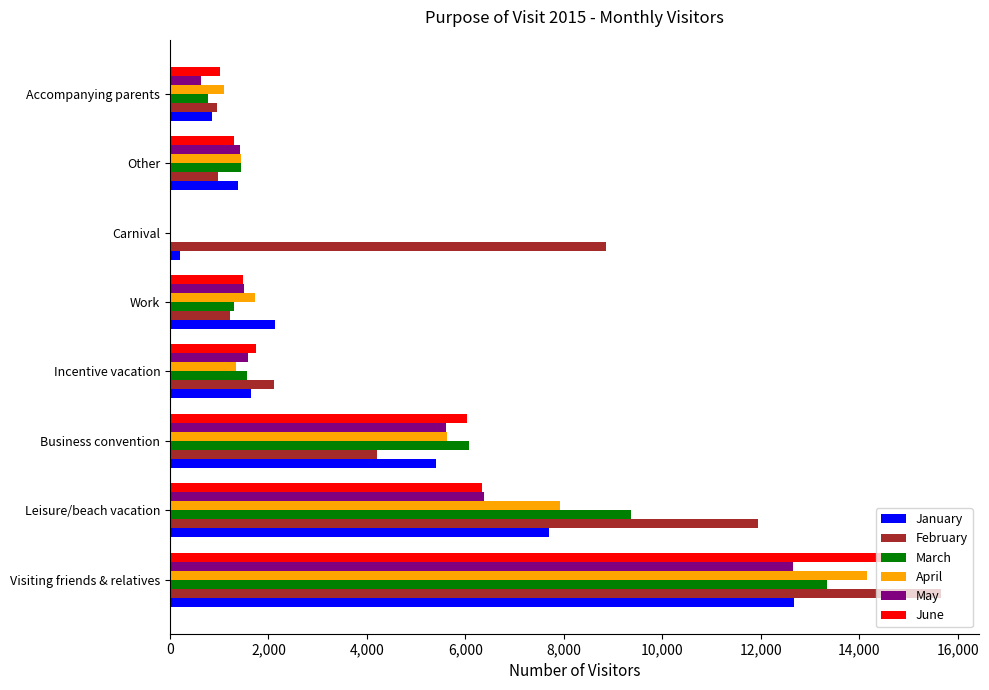

At which label is March closest to 6681?

Business convention